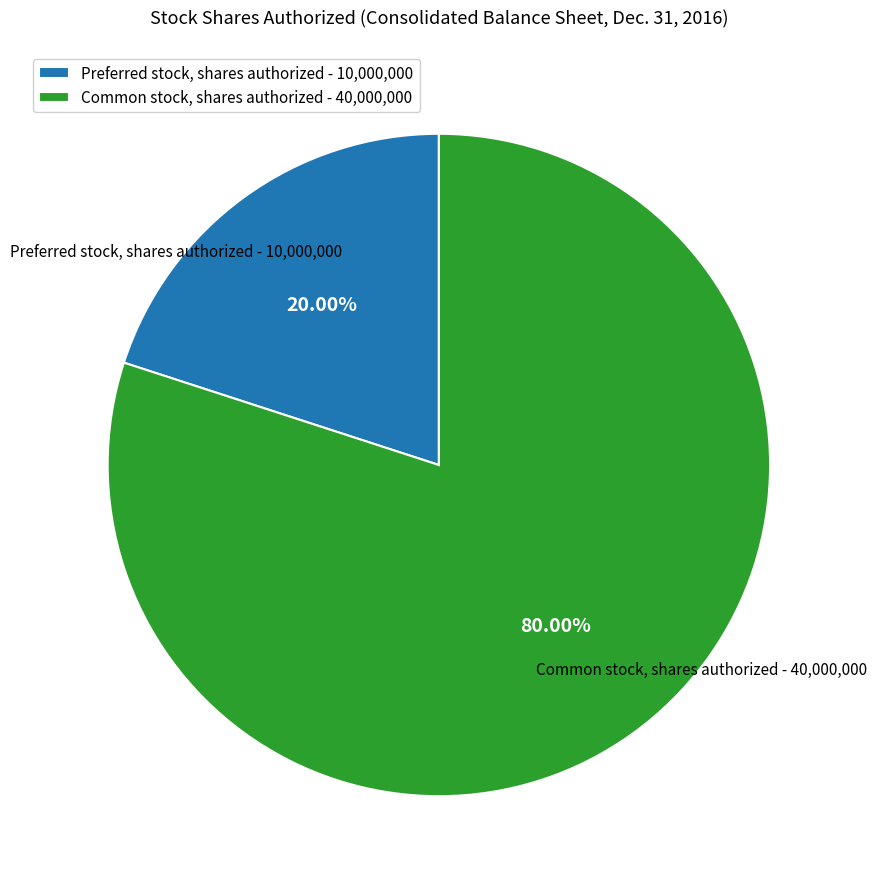

To the nearest percent, what is the combined percentage of Common stock, shares authorized and Preferred stock, shares authorized?

100%